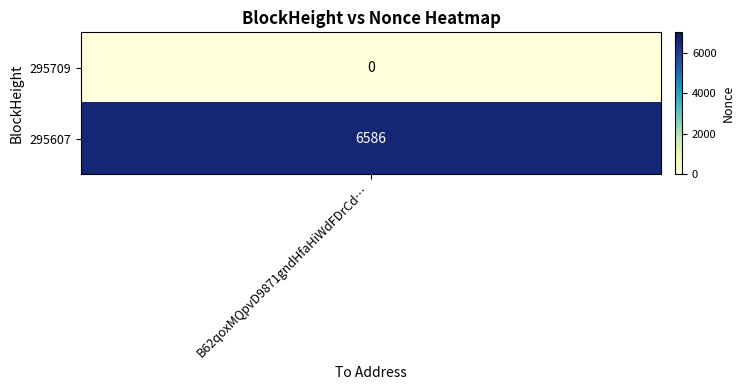

The value at 295709 is -2974. True or false?

False